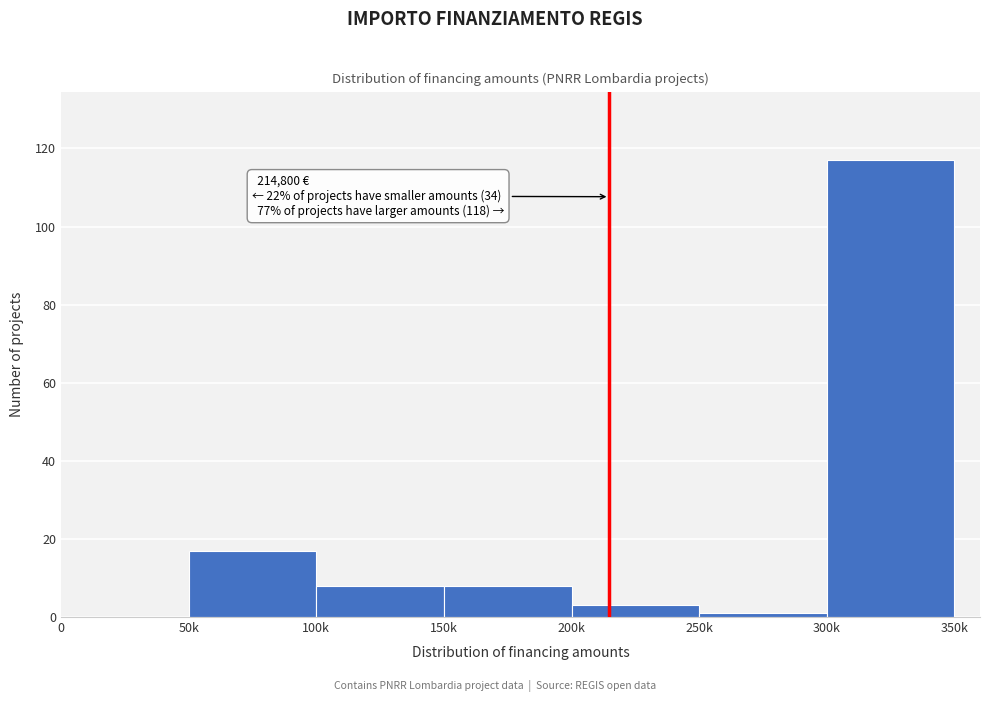

Reading left to right, extract all data points from this chart.

0=0	50k=17	100k=8	150k=8	200k=3	250k=1	300k=117